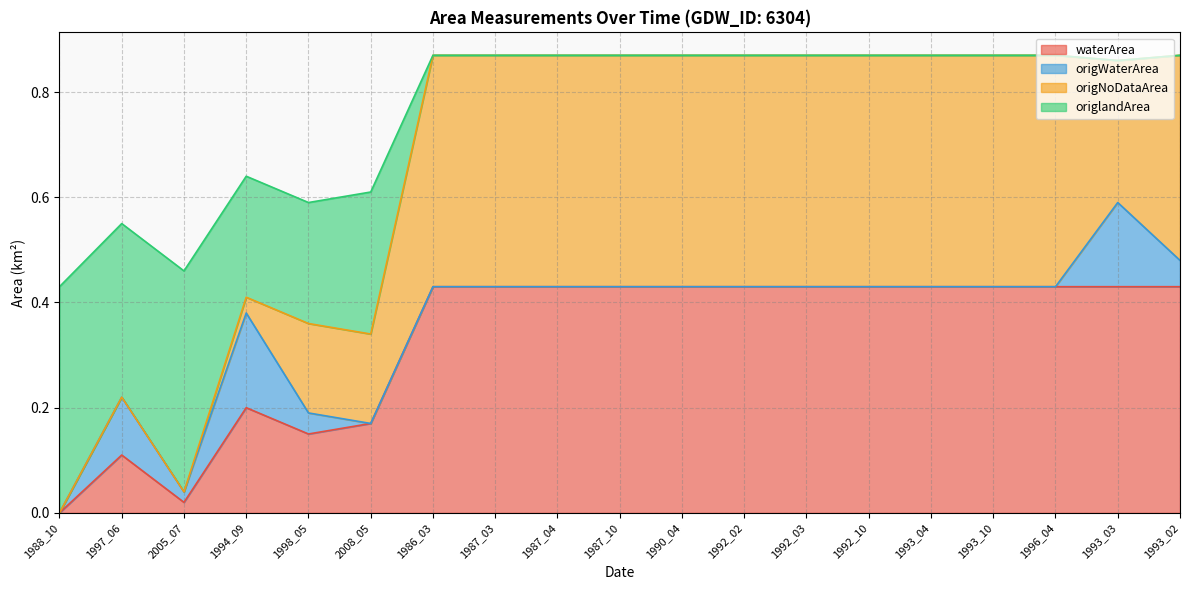

The waterArea series shows 0.2 at 1990_04. True or false?

False